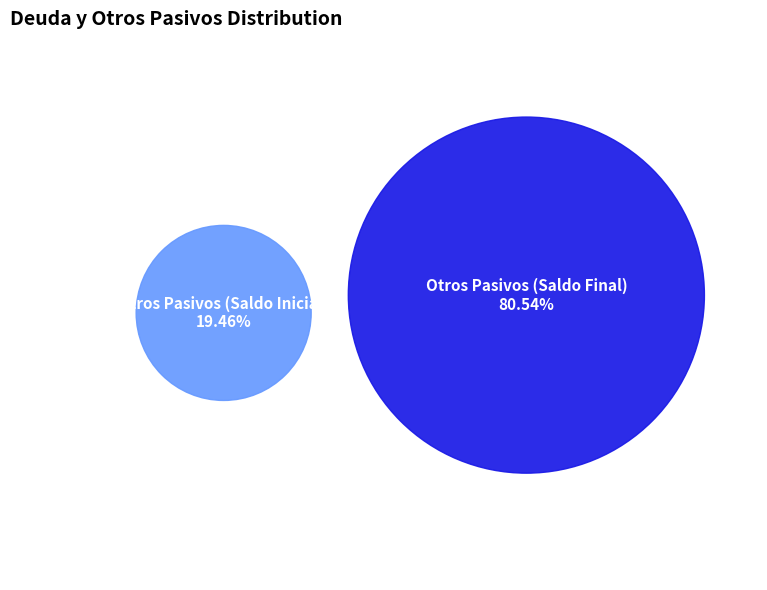

Between Otros Pasivos (Saldo Final) and Otros Pasivos (Saldo Inicial), which is larger?

Otros Pasivos (Saldo Final)